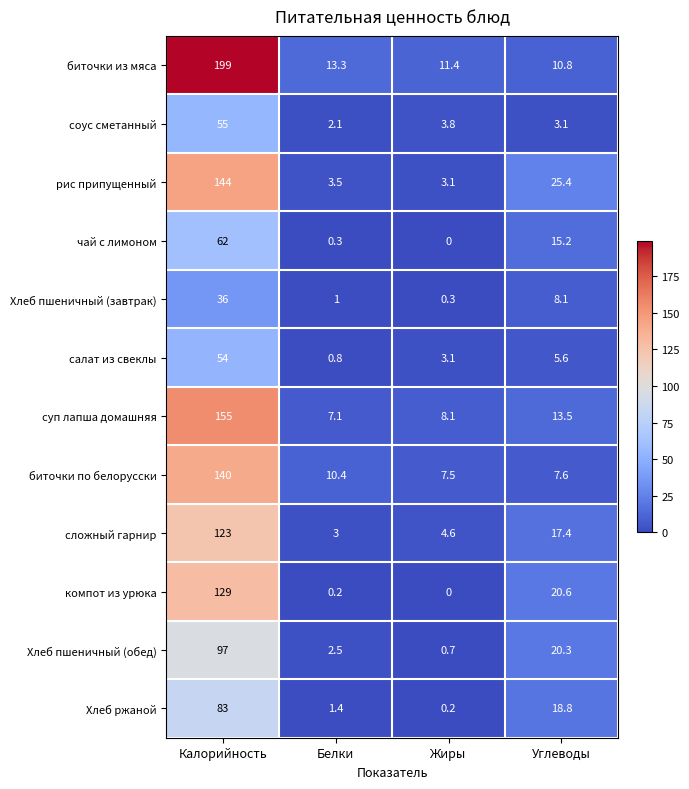

At which category does the chart reach its peak across all series?

Калорийность